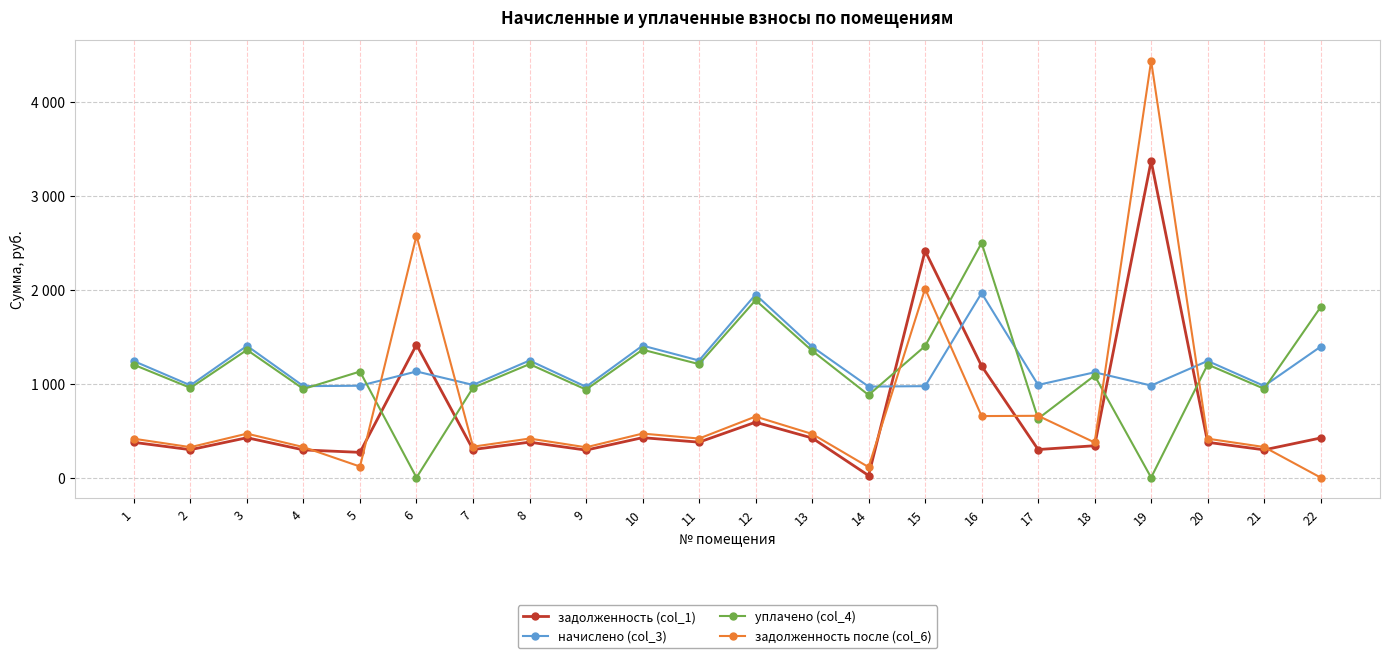

Read the начислено (col_3) value at 12.

1948.8